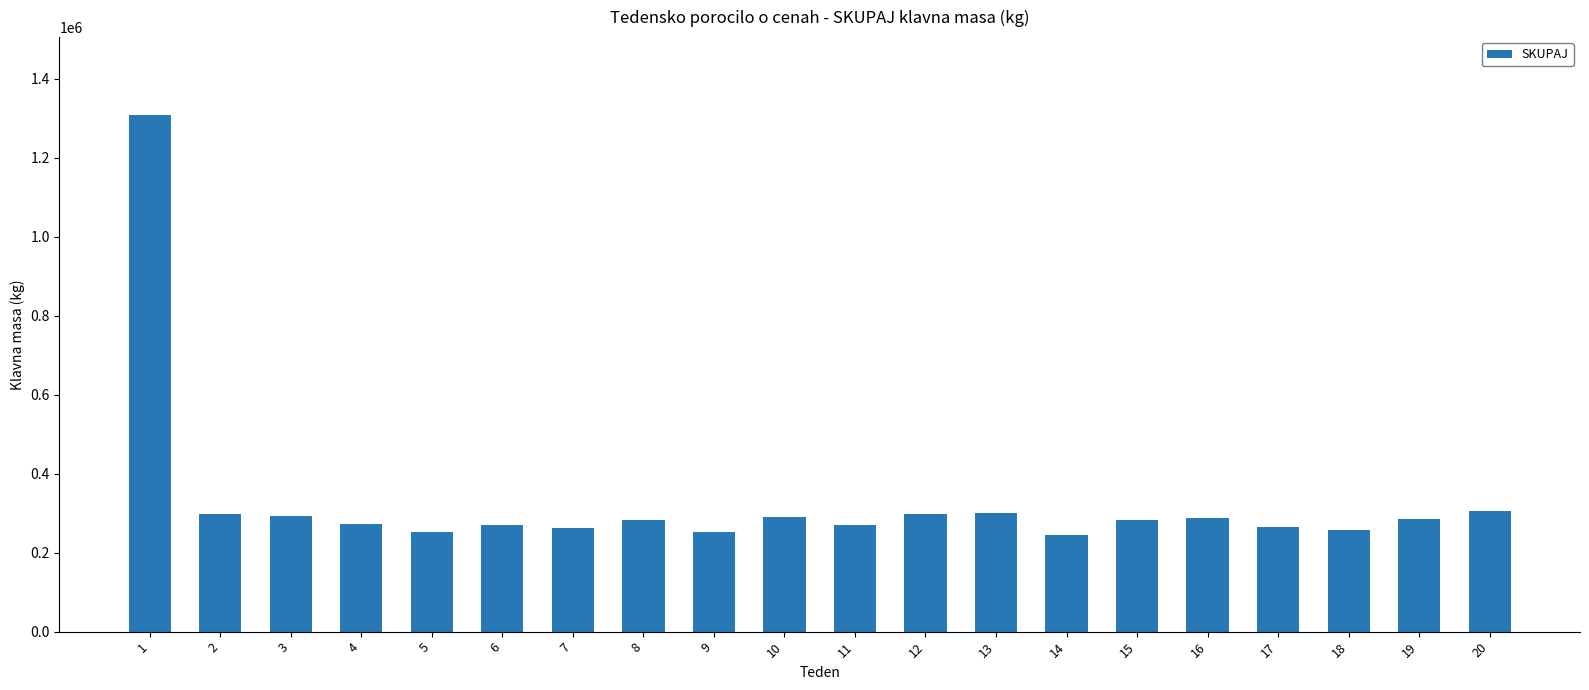

Read the value at 8, to the nearest 50.

283400